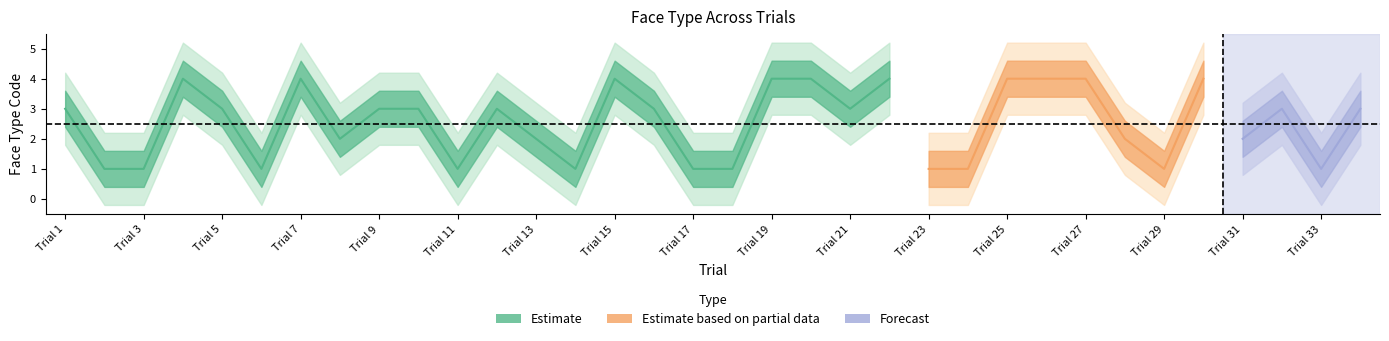

How many face_type_code values are between 1 and 4?

34